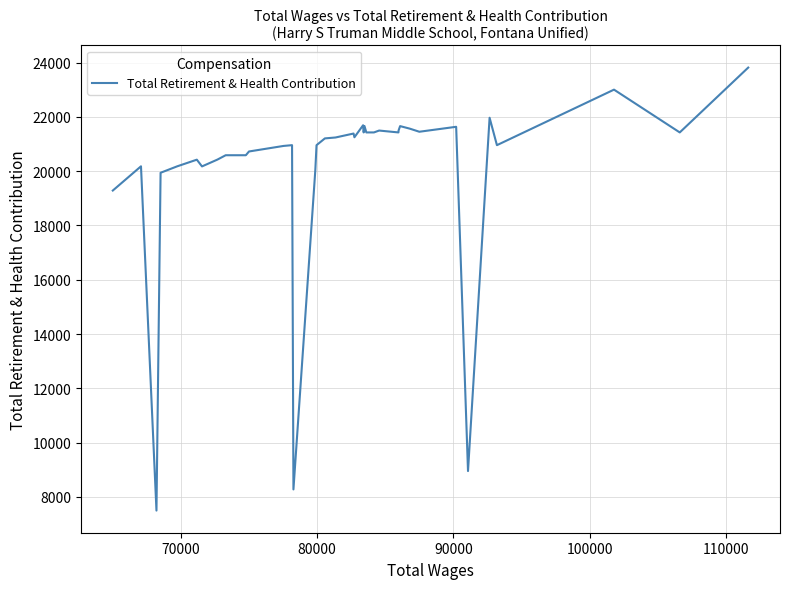

What is the difference between the maximum and minimum values?

16321.1